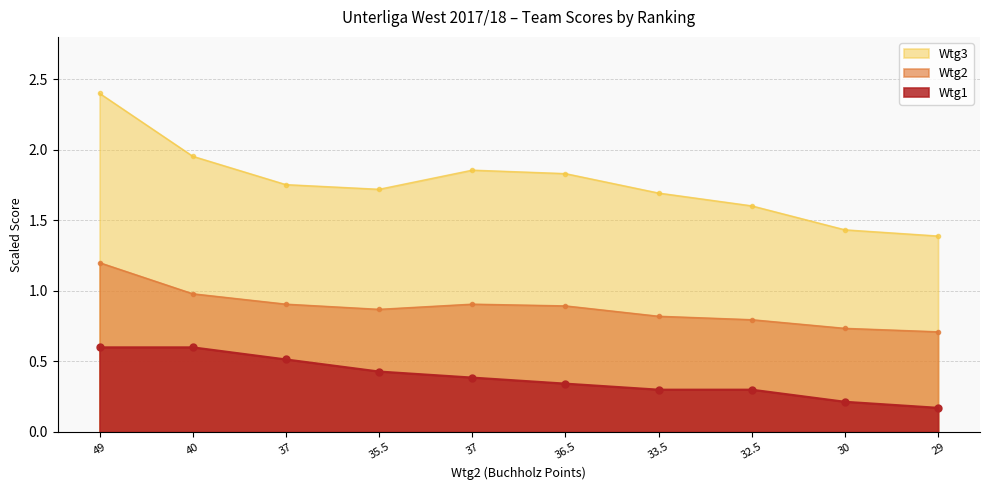

What is the average value of the Wtg2 series?

0.9